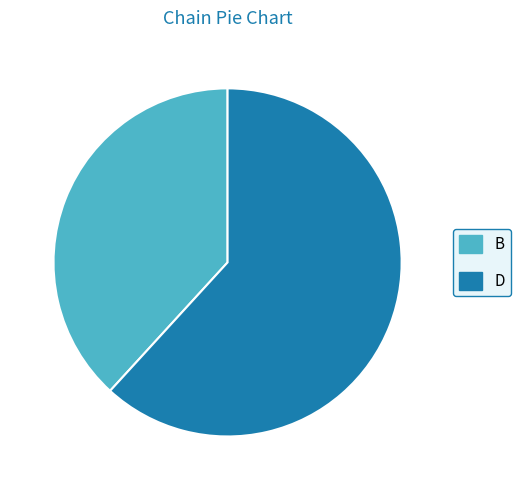

Approximately how many times larger is the value at B compared to D?

0.6